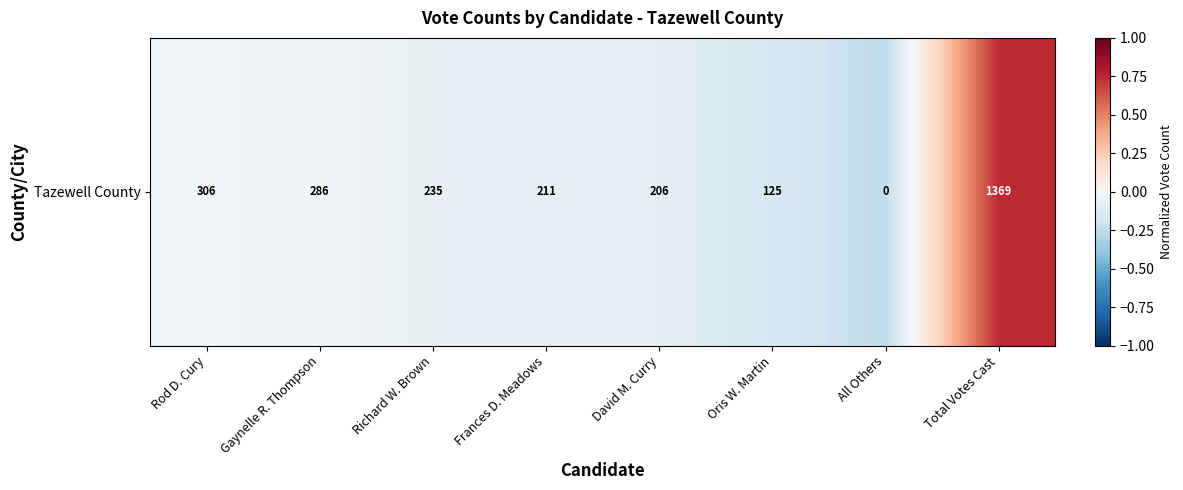

What is the approximate value at All Others?

-0.2